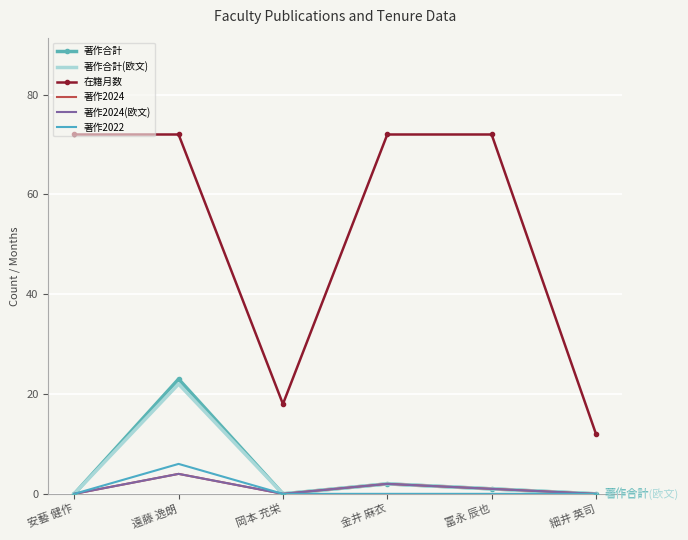

What position from the right is 安藝 健作?

6